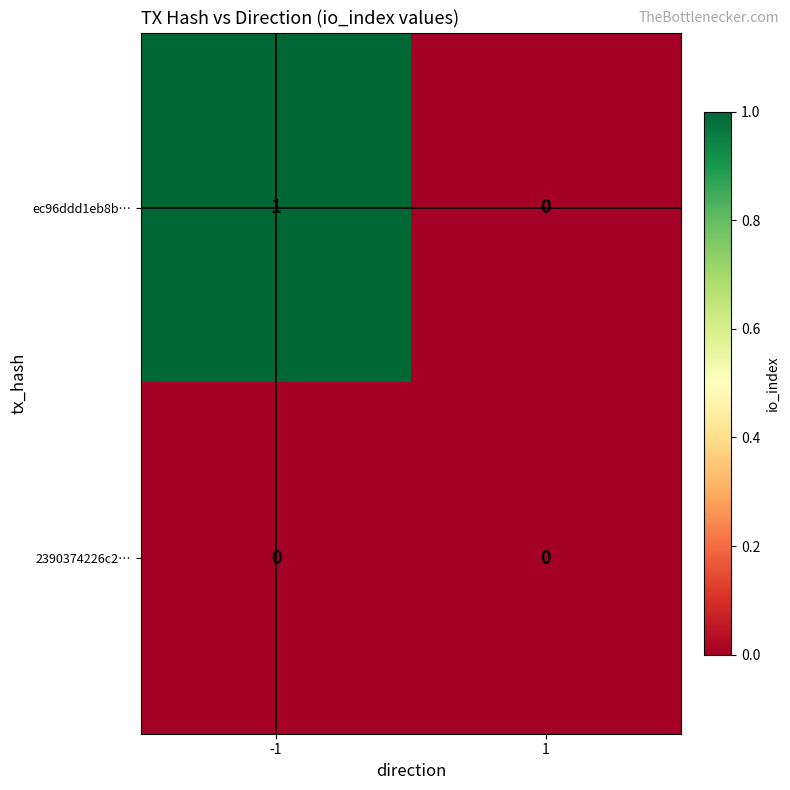

Reading left to right, list all the values displayed in this chart.

ec96ddd1eb8b…: -1=1	1=0
2390374226c2…: -1=0	1=0